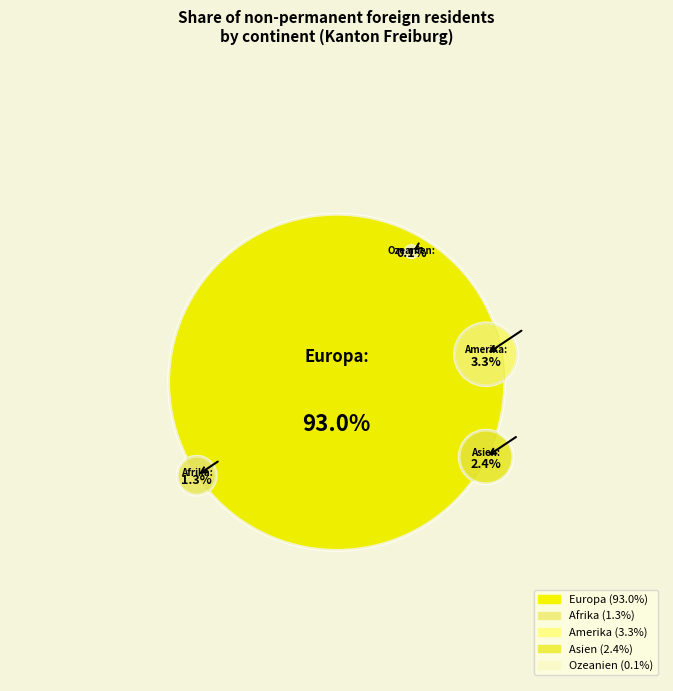

How many slices are in this pie chart?

5